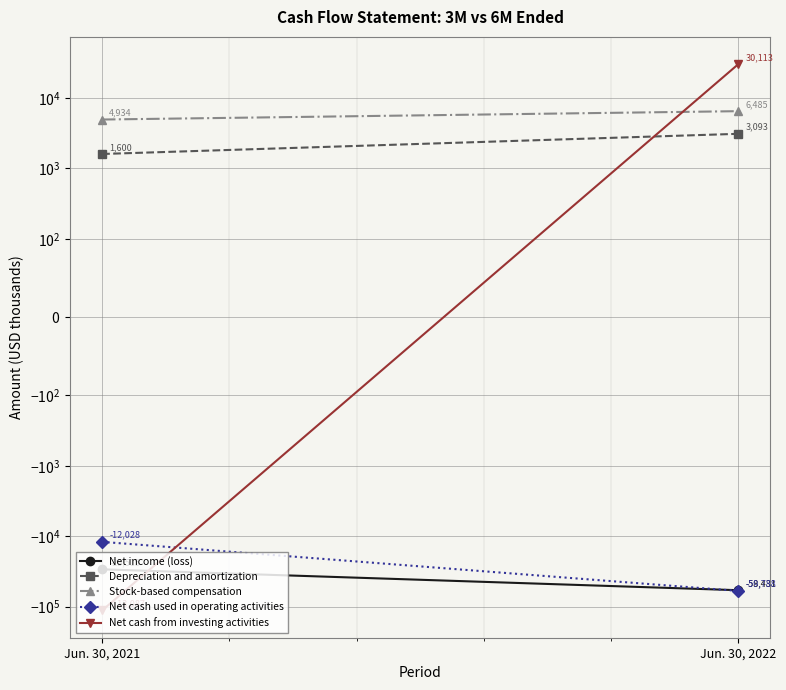

What is the greatest value displayed?

30113